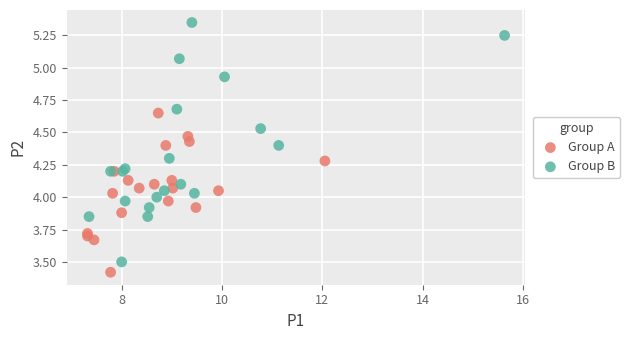

Which series reaches the maximum Y coordinate?

Group B